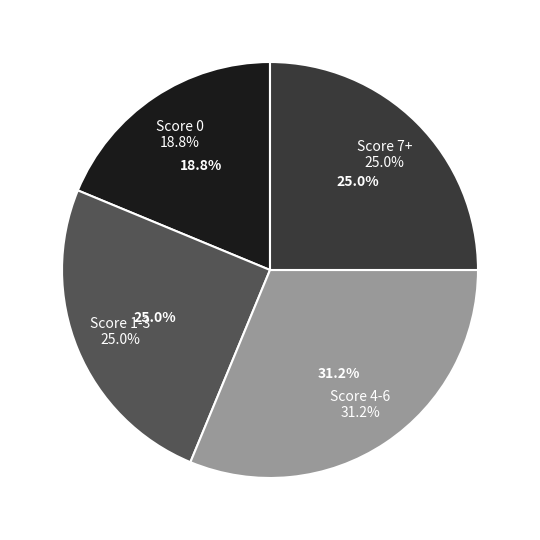

Is Board 11 the majority of the pie?

No